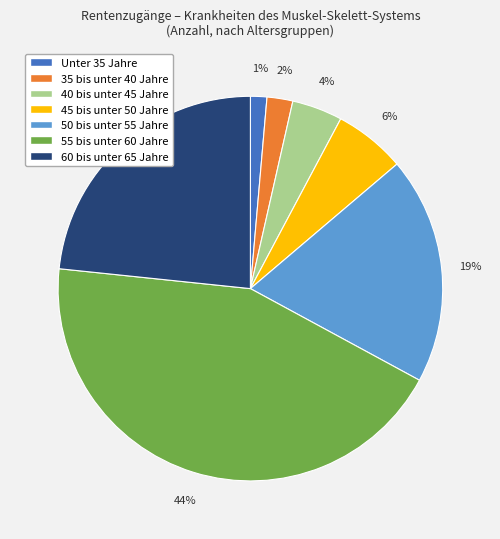

To the nearest percent, what percentage of the pie is 60 bis unter 65 Jahre?

23%